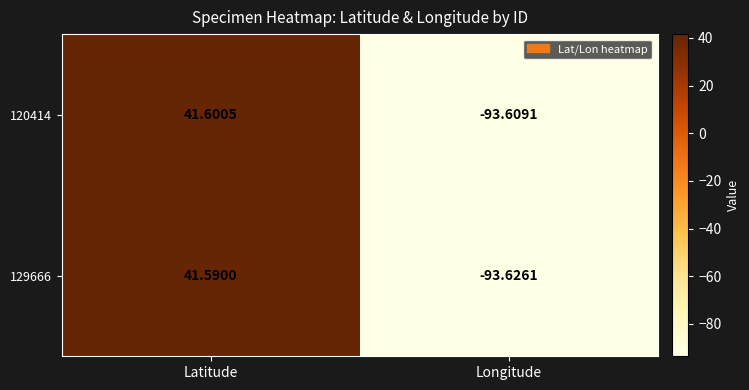

At which category is the sum across all series the highest?

Latitude